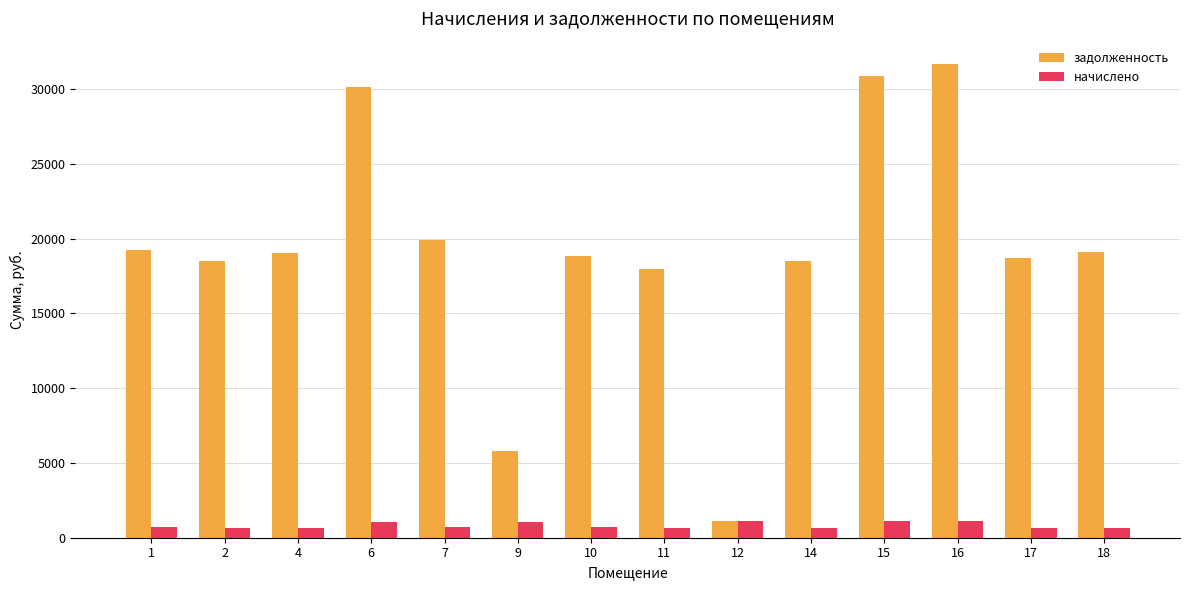

What is the value of the задолженность bar at the 5th from the left?

19923.0